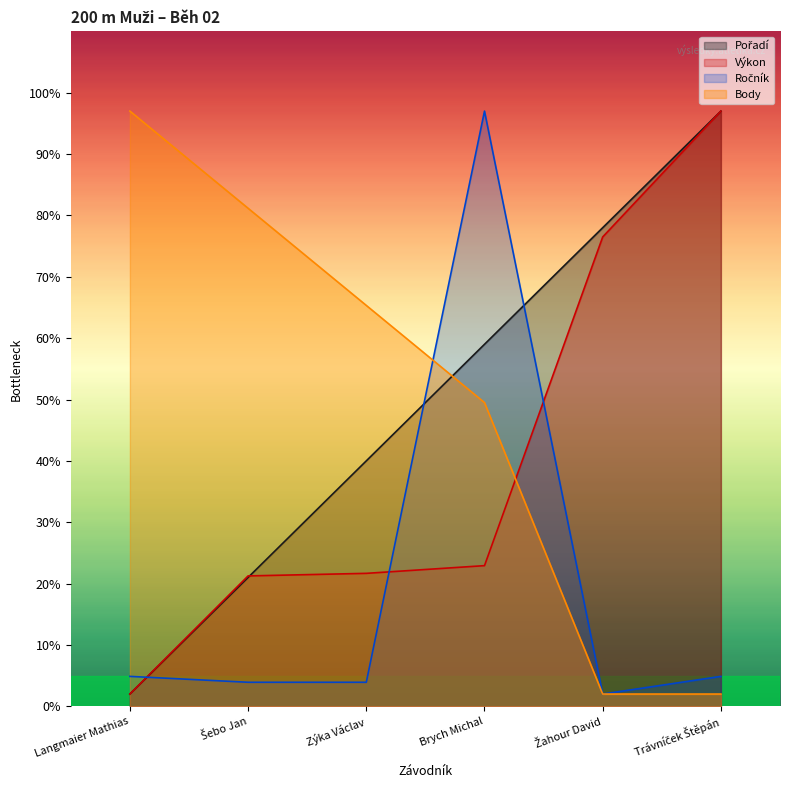

Which series ends up on top after the final intersection of Výkon and Pořadí?

Pořadí